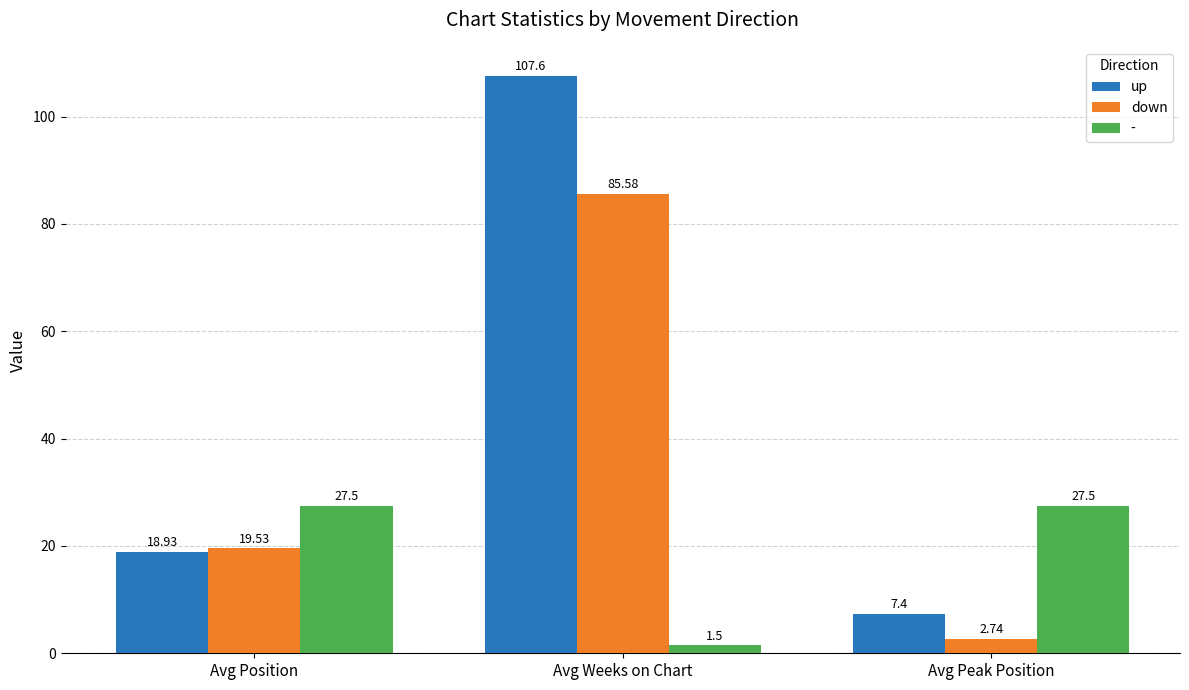

At which category is the sum across all series the highest?

Avg Weeks on Chart